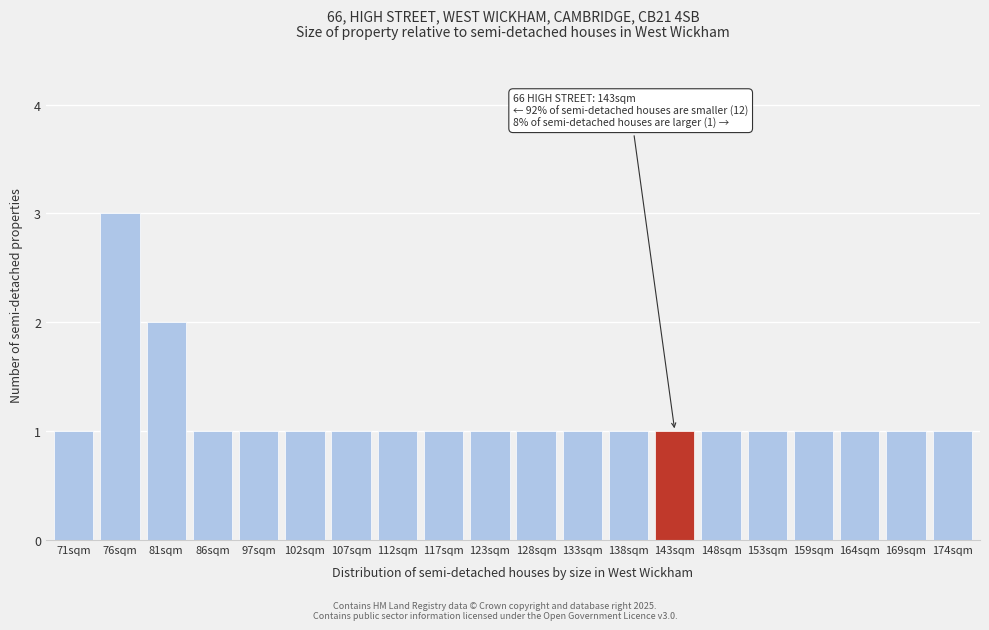

Reading left to right, what are all the values shown in this chart?

1	3	2	1	1	1	1	1	1	1	1	1	1	1	1	1	1	1	1	1